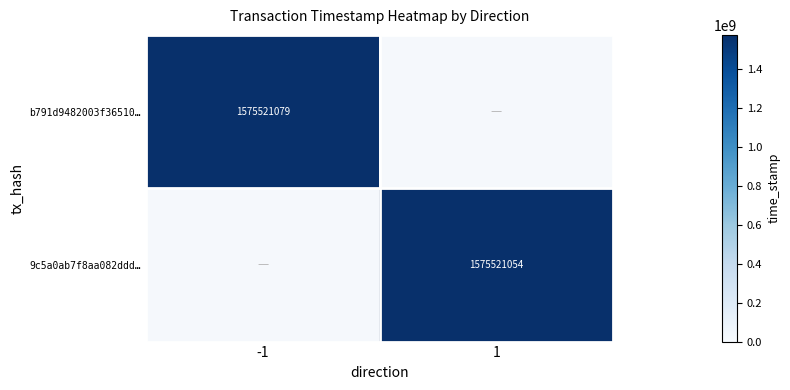

Rank the series by their maximum value, from highest to lowest.

b791d9482003f36510a703949e483f4e7b153b4, 9c5a0ab7f8aa082ddd73014d16c3f648646a9d2